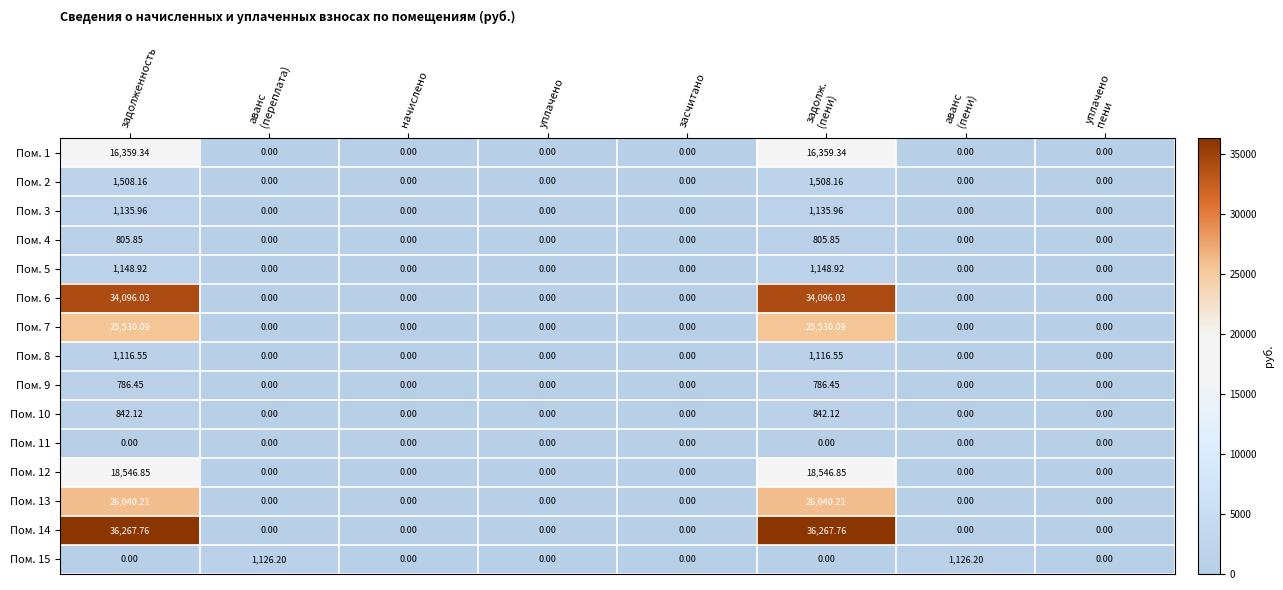

Reading left to right, what are all the values shown in this chart?

Пом. 1: задолженность=16359.3	аванс
(переплата)=0.0	начислено=0.0	уплачено=0.0	засчитано=0.0	задолж.
(пени)=16359.3	аванс
(пени)=0.0	уплачено
пени=0.0
Пом. 2: задолженность=1508.2	аванс
(переплата)=0.0	начислено=0.0	уплачено=0.0	засчитано=0.0	задолж.
(пени)=1508.2	аванс
(пени)=0.0	уплачено
пени=0.0
Пом. 3: задолженность=1136.0	аванс
(переплата)=0.0	начислено=0.0	уплачено=0.0	засчитано=0.0	задолж.
(пени)=1136.0	аванс
(пени)=0.0	уплачено
пени=0.0
Пом. 4: задолженность=805.9	аванс
(переплата)=0.0	начислено=0.0	уплачено=0.0	засчитано=0.0	задолж.
(пени)=805.9	аванс
(пени)=0.0	уплачено
пени=0.0
Пом. 5: задолженность=1148.9	аванс
(переплата)=0.0	начислено=0.0	уплачено=0.0	засчитано=0.0	задолж.
(пени)=1148.9	аванс
(пени)=0.0	уплачено
пени=0.0
Пом. 6: задолженность=34096.0	аванс
(переплата)=0.0	начислено=0.0	уплачено=0.0	засчитано=0.0	задолж.
(пени)=34096.0	аванс
(пени)=0.0	уплачено
пени=0.0
Пом. 7: задолженность=25530.1	аванс
(переплата)=0.0	начислено=0.0	уплачено=0.0	засчитано=0.0	задолж.
(пени)=25530.1	аванс
(пени)=0.0	уплачено
пени=0.0
Пом. 8: задолженность=1116.5	аванс
(переплата)=0.0	начислено=0.0	уплачено=0.0	засчитано=0.0	задолж.
(пени)=1116.5	аванс
(пени)=0.0	уплачено
пени=0.0
Пом. 9: задолженность=786.5	аванс
(переплата)=0.0	начислено=0.0	уплачено=0.0	засчитано=0.0	задолж.
(пени)=786.5	аванс
(пени)=0.0	уплачено
пени=0.0
Пом. 10: задолженность=842.1	аванс
(переплата)=0.0	начислено=0.0	уплачено=0.0	засчитано=0.0	задолж.
(пени)=842.1	аванс
(пени)=0.0	уплачено
пени=0.0
Пом. 11: задолженность=0.0	аванс
(переплата)=0.0	начислено=0.0	уплачено=0.0	засчитано=0.0	задолж.
(пени)=0.0	аванс
(пени)=0.0	уплачено
пени=0.0
Пом. 12: задолженность=18546.8	аванс
(переплата)=0.0	начислено=0.0	уплачено=0.0	засчитано=0.0	задолж.
(пени)=18546.8	аванс
(пени)=0.0	уплачено
пени=0.0
Пом. 13: задолженность=26040.2	аванс
(переплата)=0.0	начислено=0.0	уплачено=0.0	засчитано=0.0	задолж.
(пени)=26040.2	аванс
(пени)=0.0	уплачено
пени=0.0
Пом. 14: задолженность=36267.8	аванс
(переплата)=0.0	начислено=0.0	уплачено=0.0	засчитано=0.0	задолж.
(пени)=36267.8	аванс
(пени)=0.0	уплачено
пени=0.0
Пом. 15: задолженность=0.0	аванс
(переплата)=1126.2	начислено=0.0	уплачено=0.0	засчитано=0.0	задолж.
(пени)=0.0	аванс
(пени)=1126.2	уплачено
пени=0.0